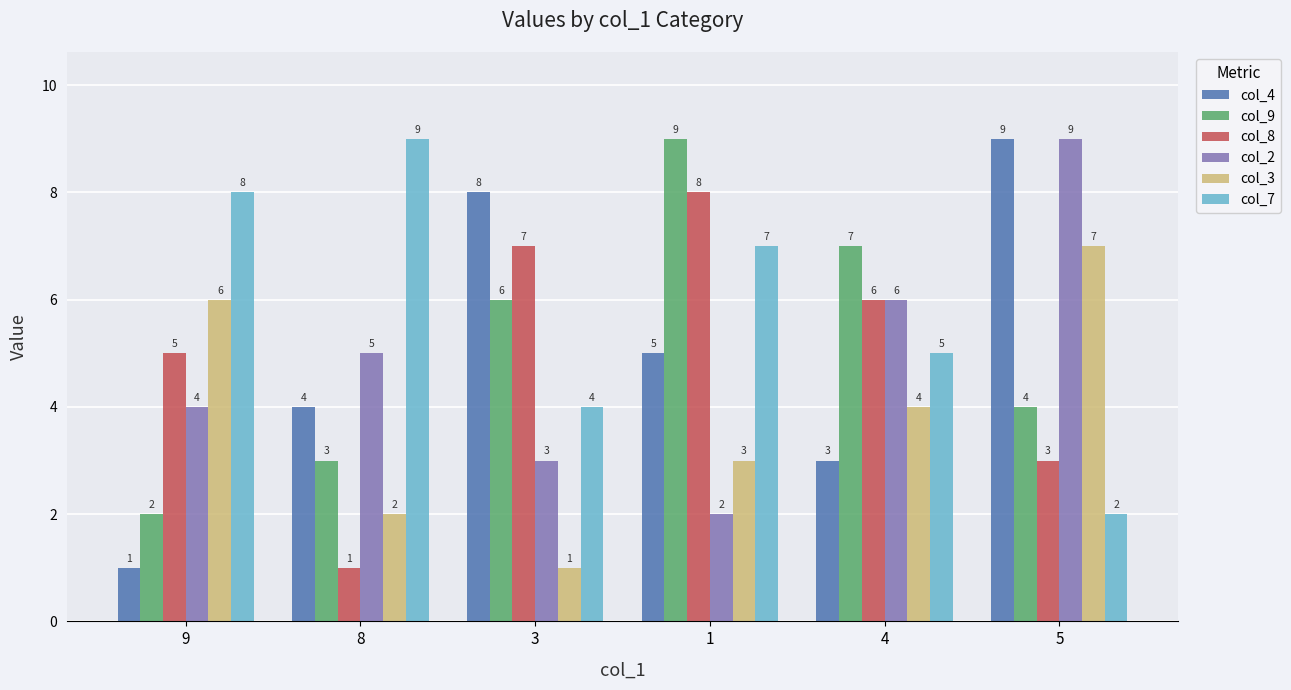

How many col_9 values are between 3 and 7?

4